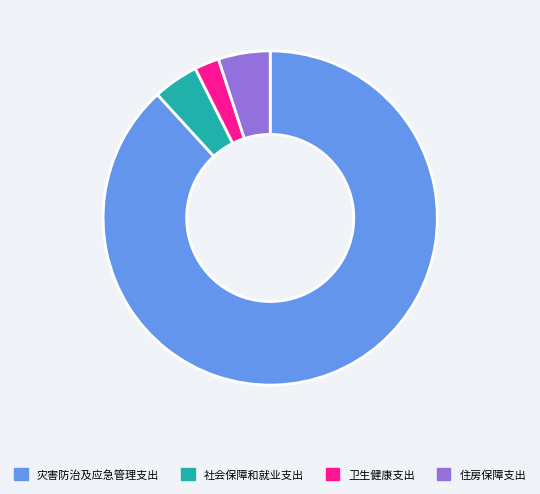

Does 灾害防治及应急管理支出 represent more than half of the total?

Yes